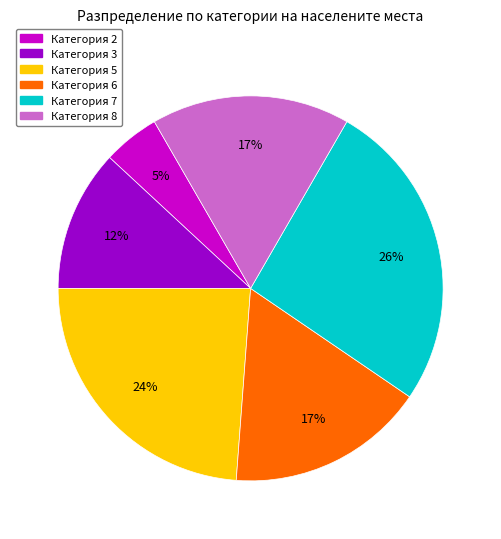

Is Категория 5 the majority of the pie?

No